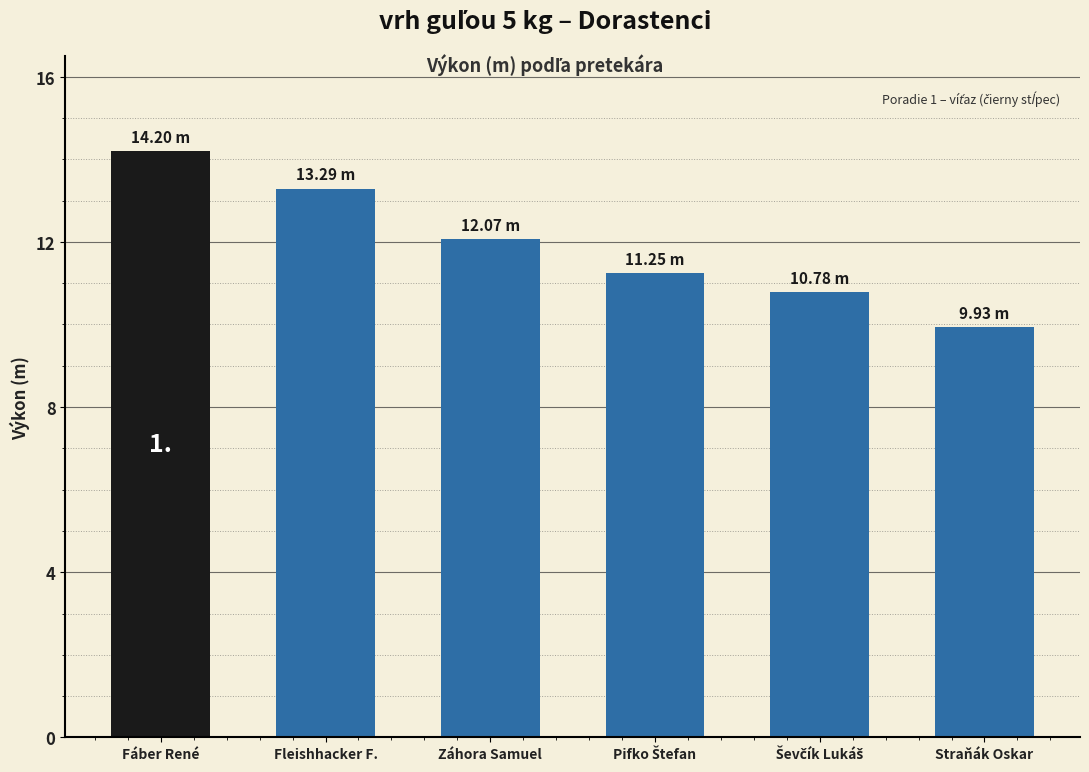

What is the smallest value displayed?

9.9